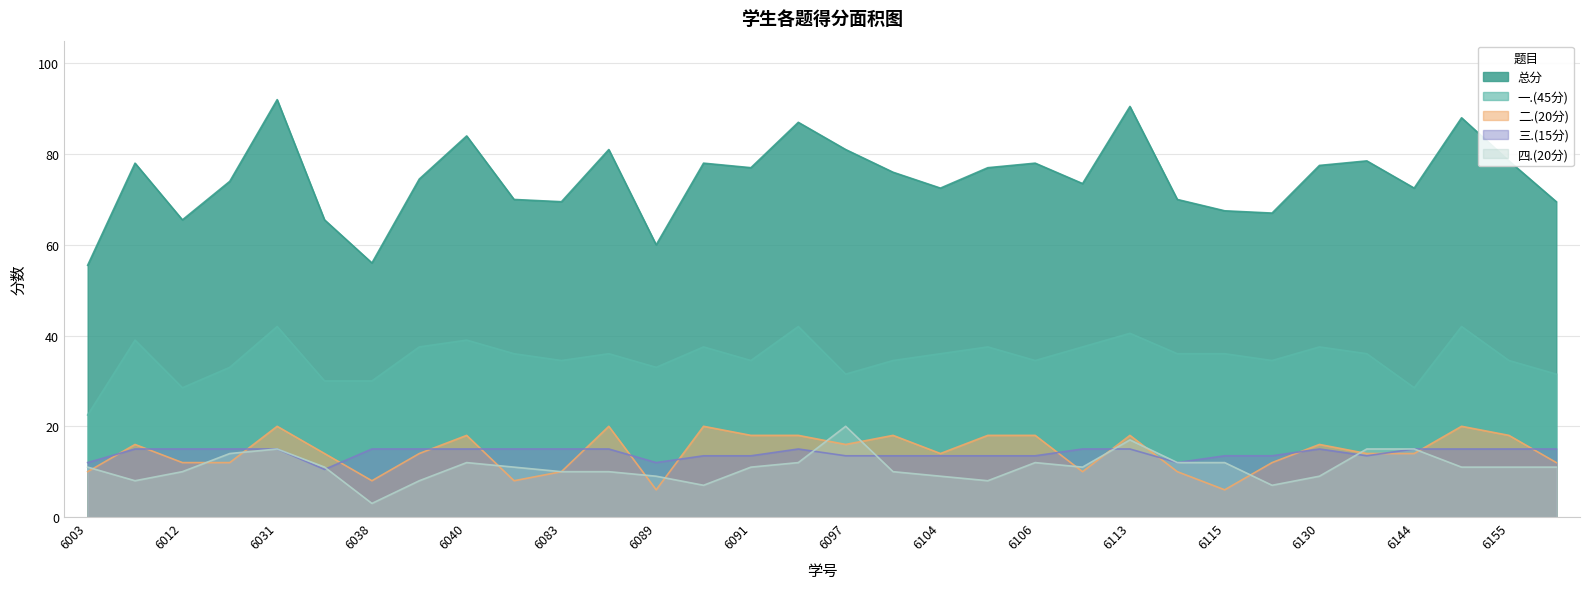

How many times do 三.(15分) and 四.(20分) cross each other?

5